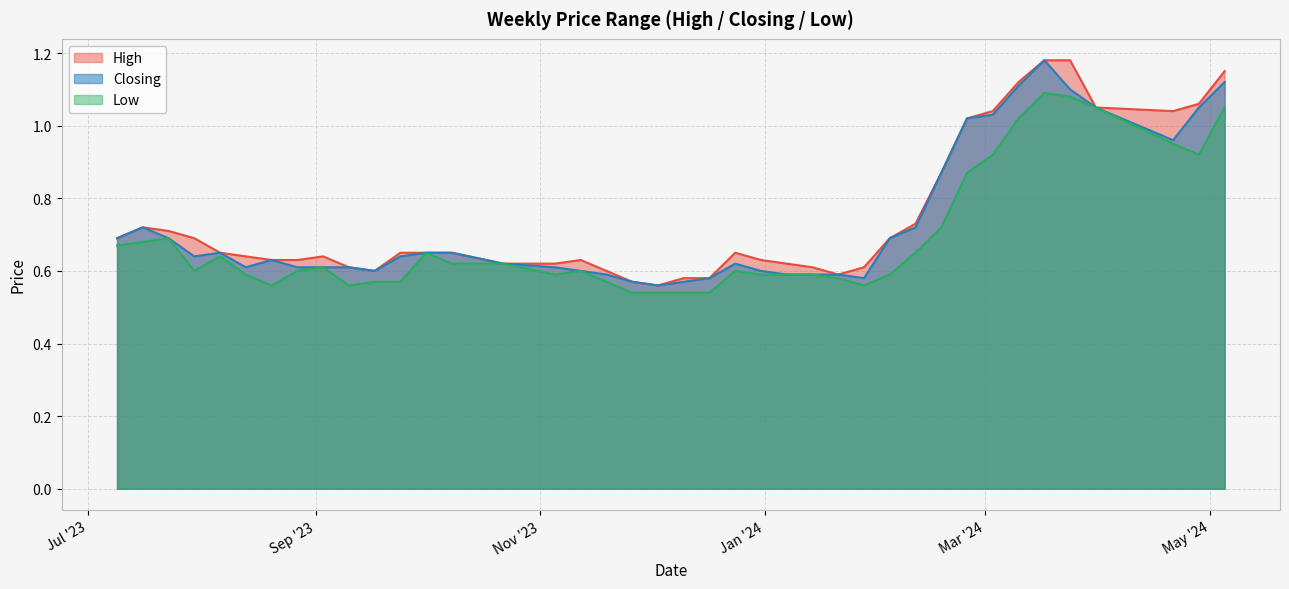

Is it true that High equals 0.9 at 07/01/2024?

False